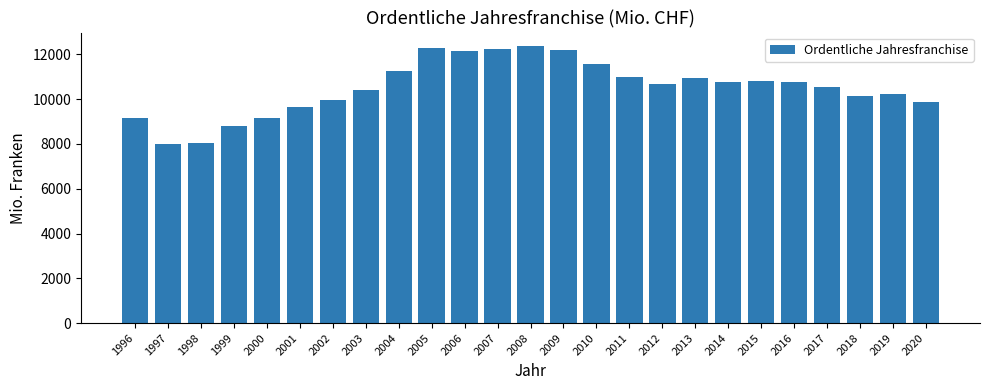

What is the value of the 17th bar from the left?

10694.2